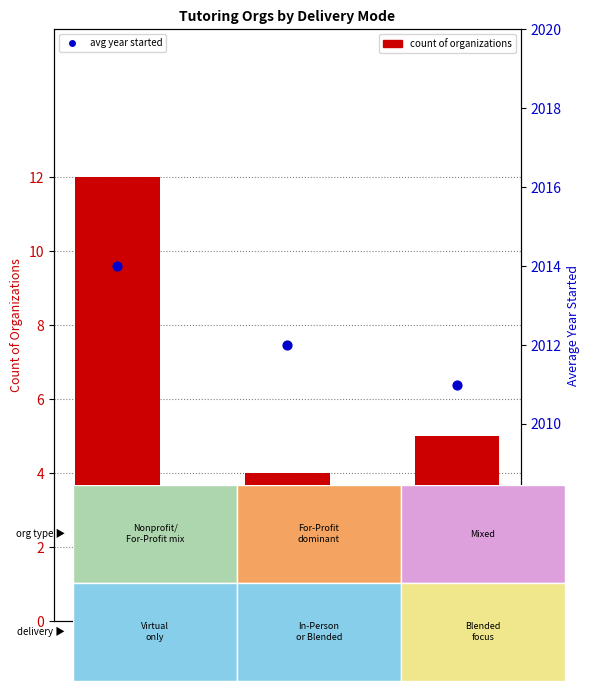

Which series reaches the maximum Y coordinate?

avg year started